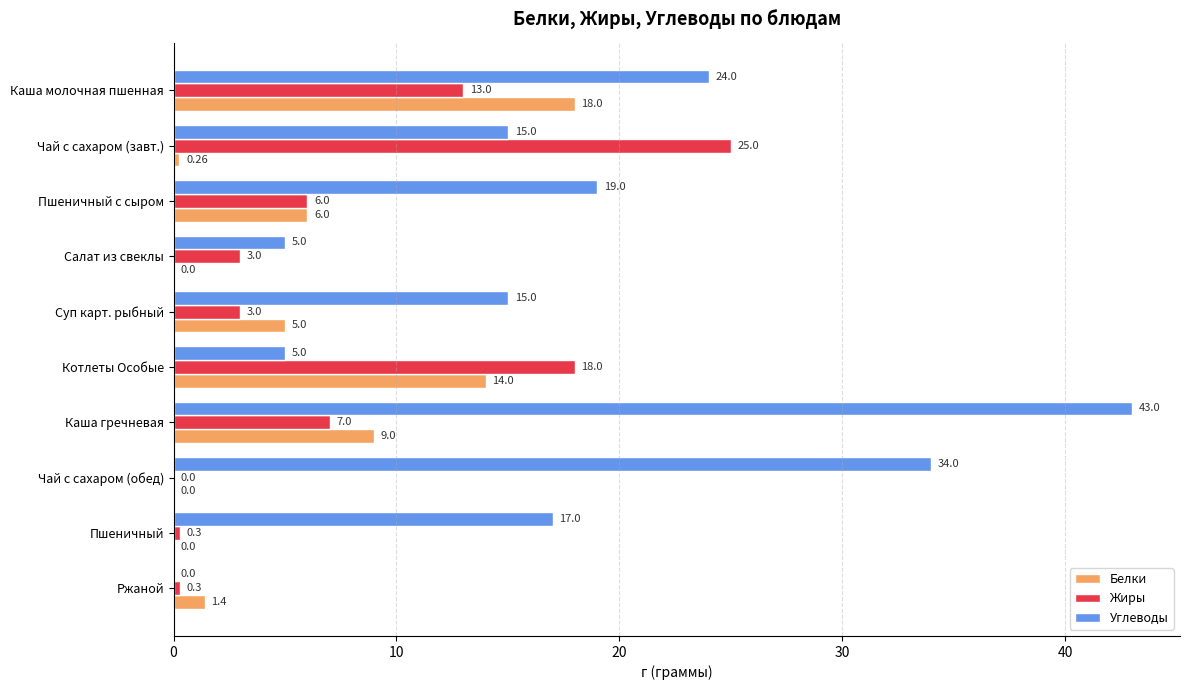

Between Суп карт. рыбный and Котлеты Особые, which series saw the biggest shift?

Жиры